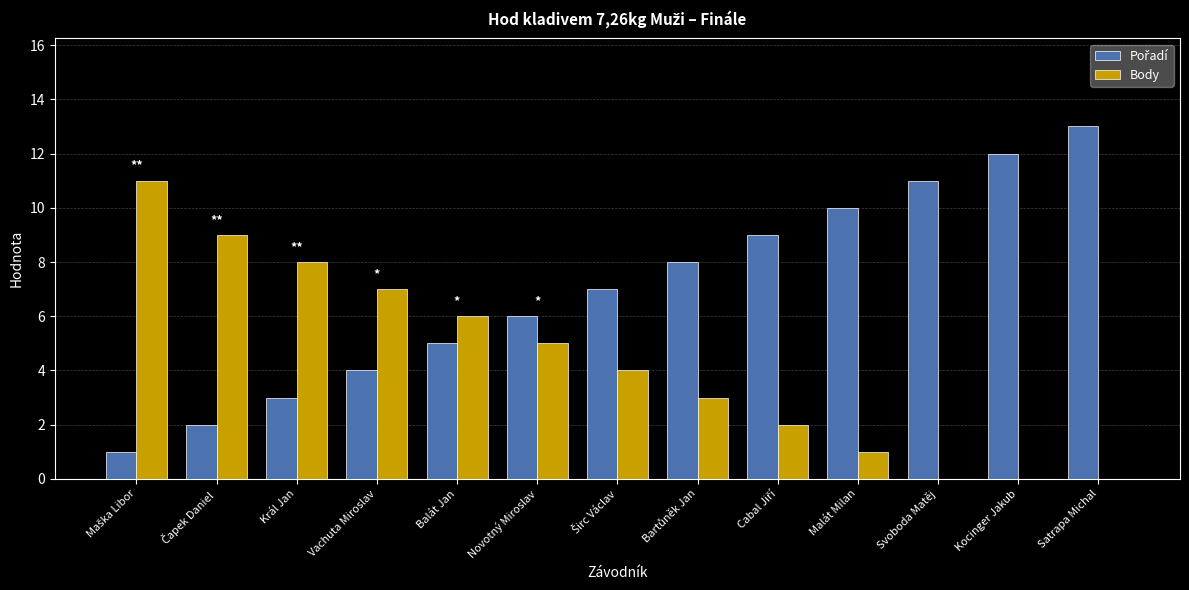

At which category is the sum across all series the highest?

Satrapa Michal